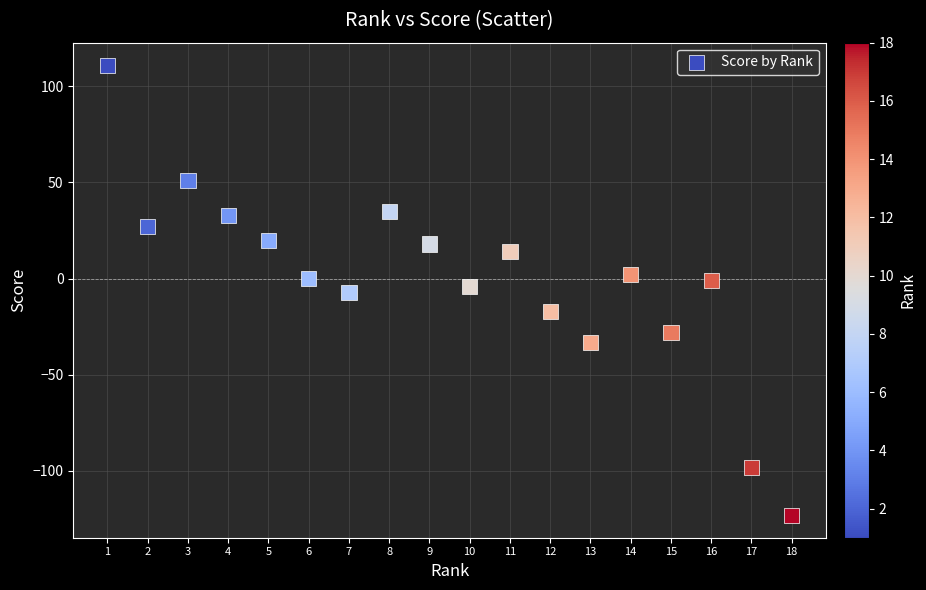

What is the range of Y values (max minus min)?

234